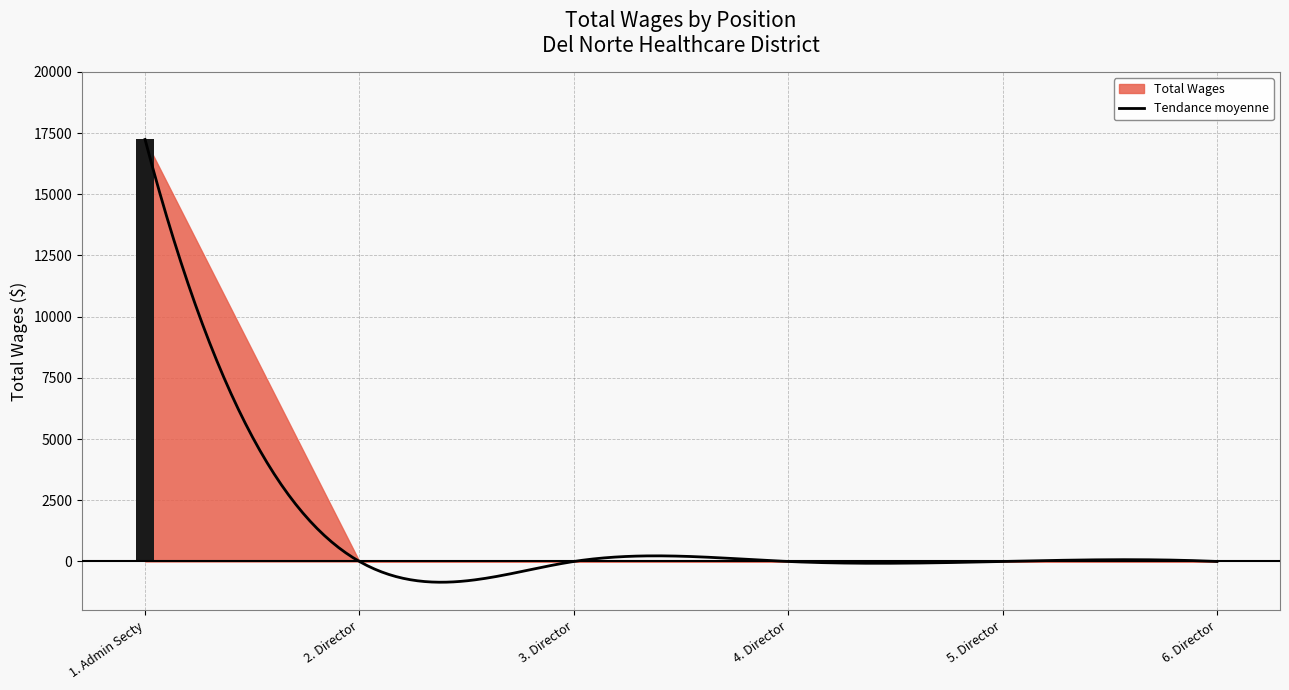

What is the maximum value shown in the chart?

17238